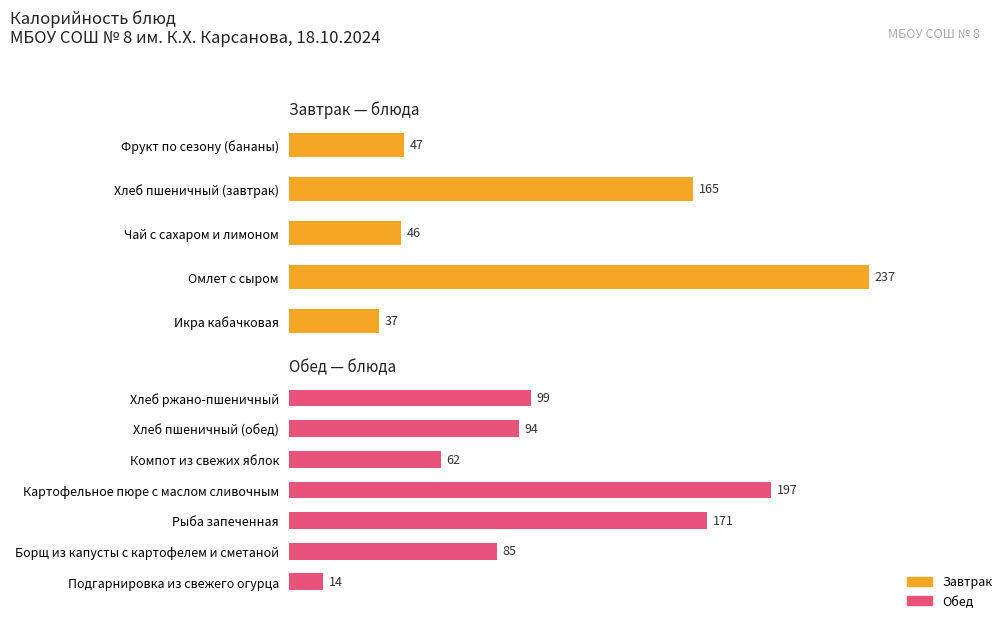

What is the value of the 10th bar from the left?

62